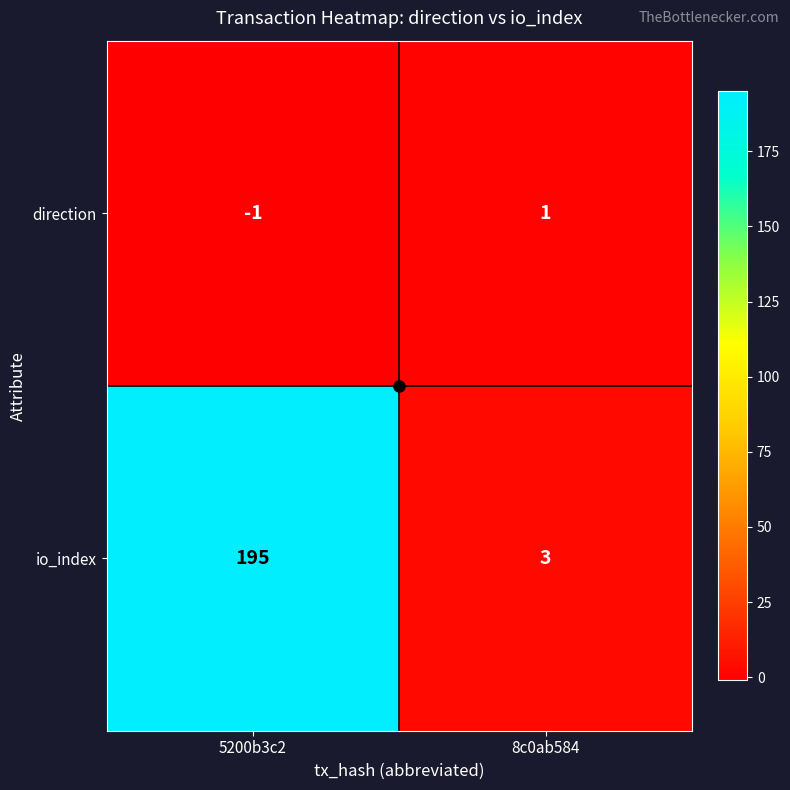

List the labels in order of direction value, smallest first.

5200b3c2, 8c0ab584